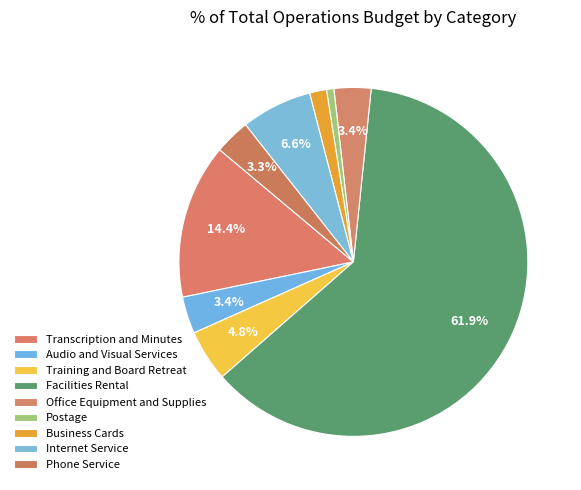

Combined, what portion of the pie is Audio and Visual Services and Postage?

4.1%